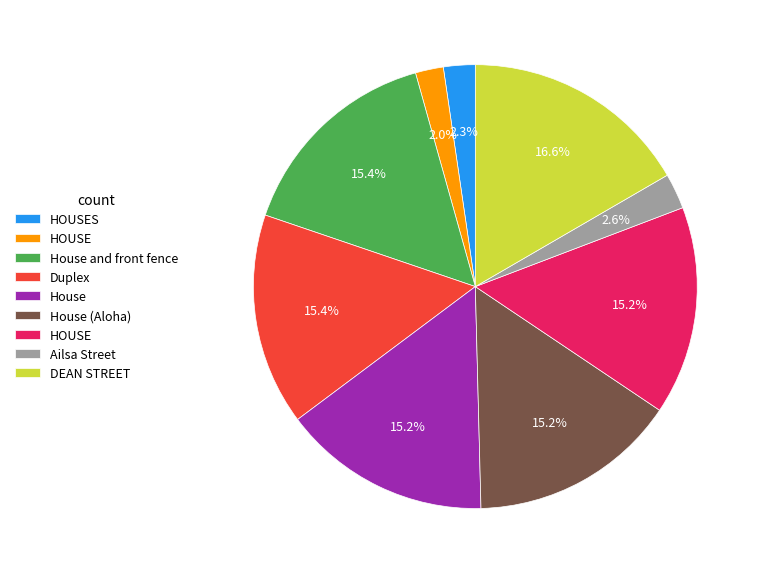

How many segments does this pie chart have?

9